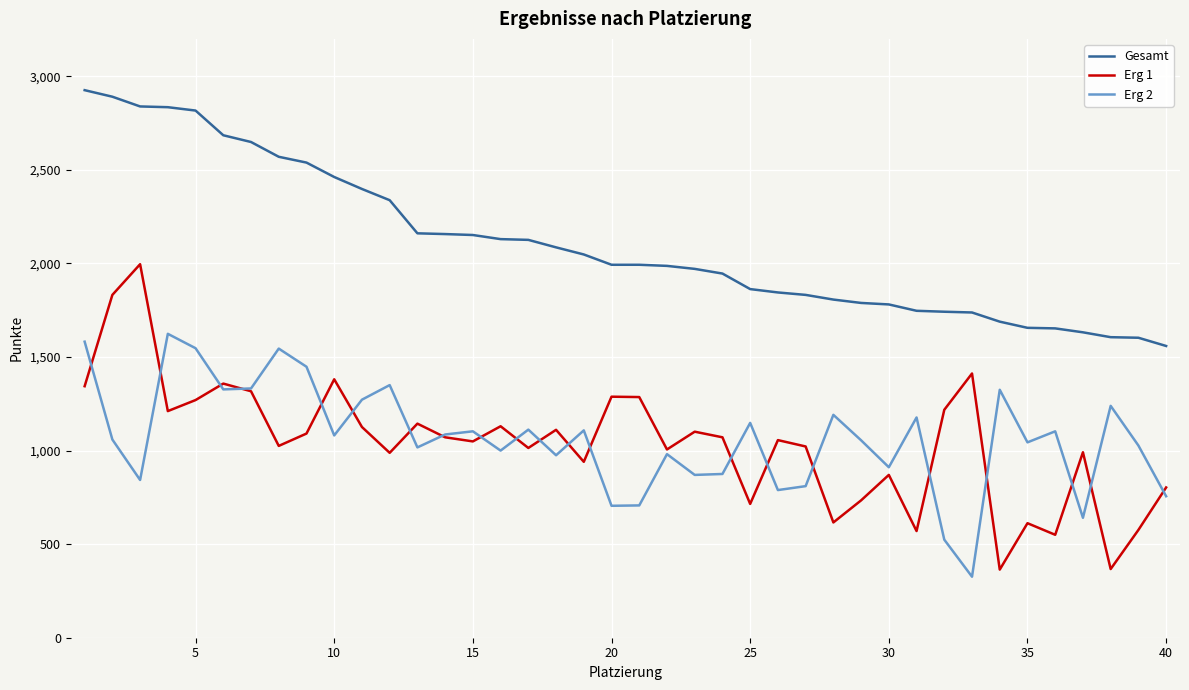

What are all the series names shown in the legend?

Gesamt, Erg 1, Erg 2